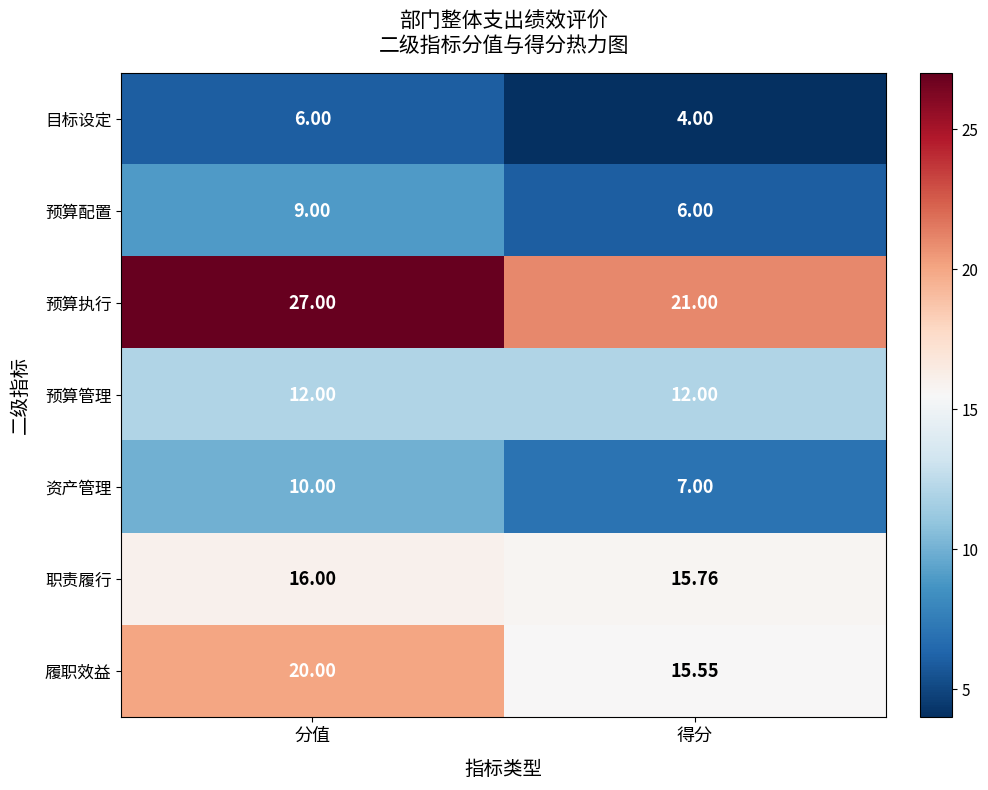

Which category has the lowest value in the 履职效益 series?

得分